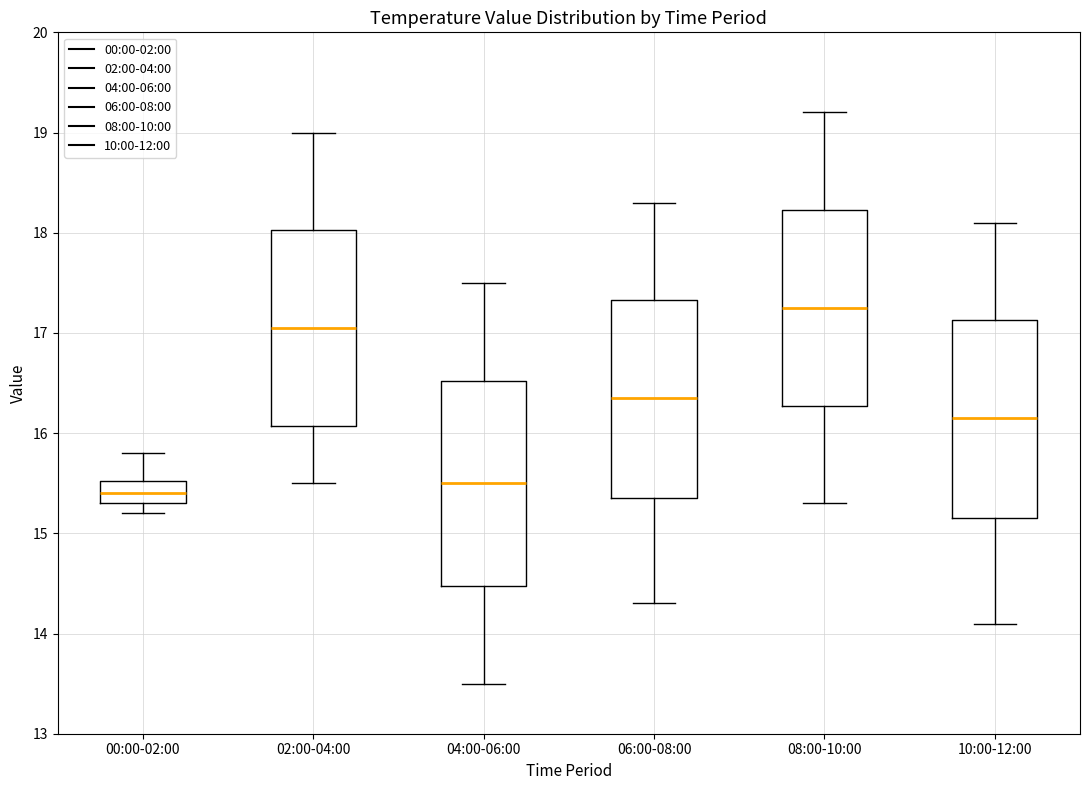

Where does the median line of the box for 08:00-10:00 sit on the y-axis? The values are not printed on the chart, so give them approximately, as read against the axis.

17.3